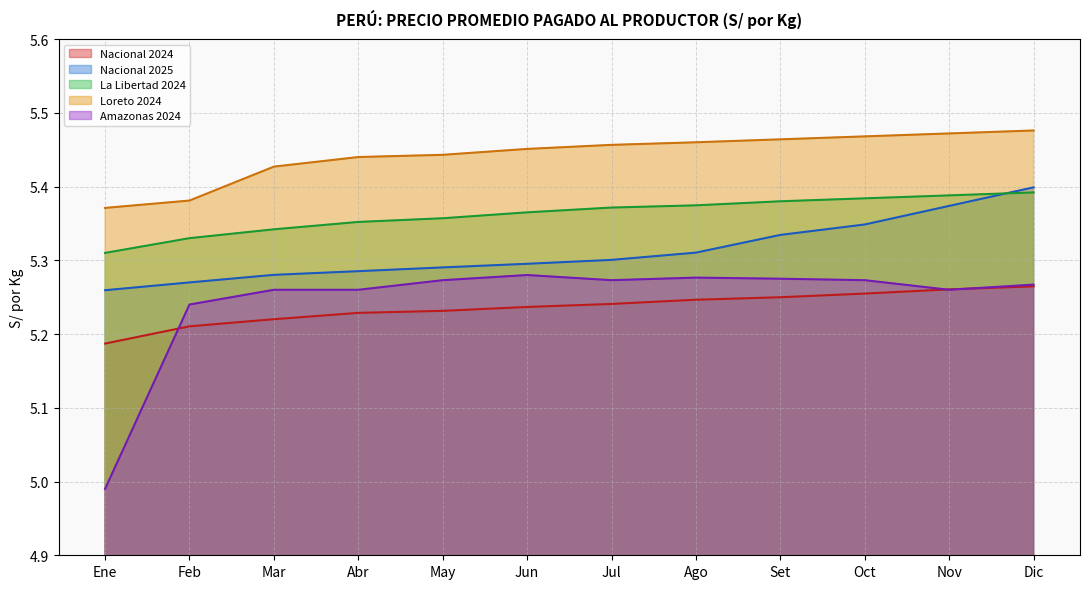

What is the minimum value shown in the chart?

5.0